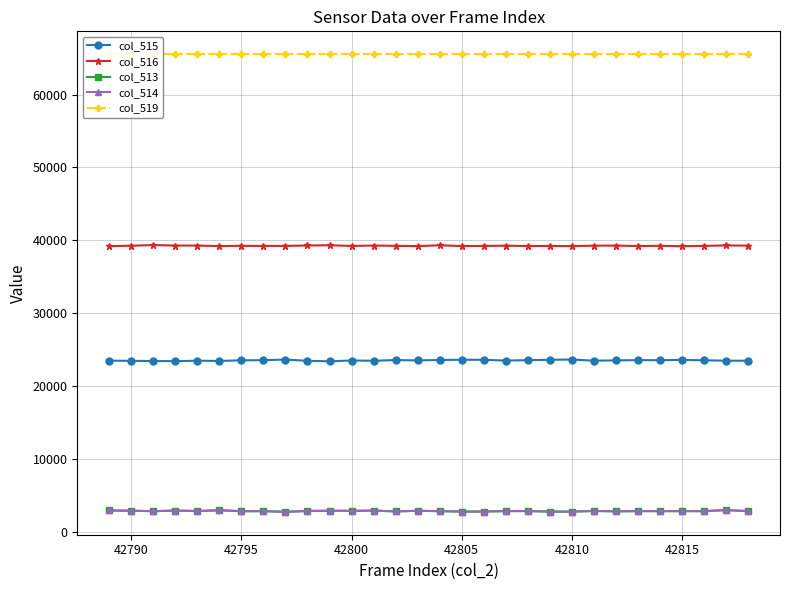

What are all the series names shown in the legend?

col_515, col_516, col_513, col_514, col_519